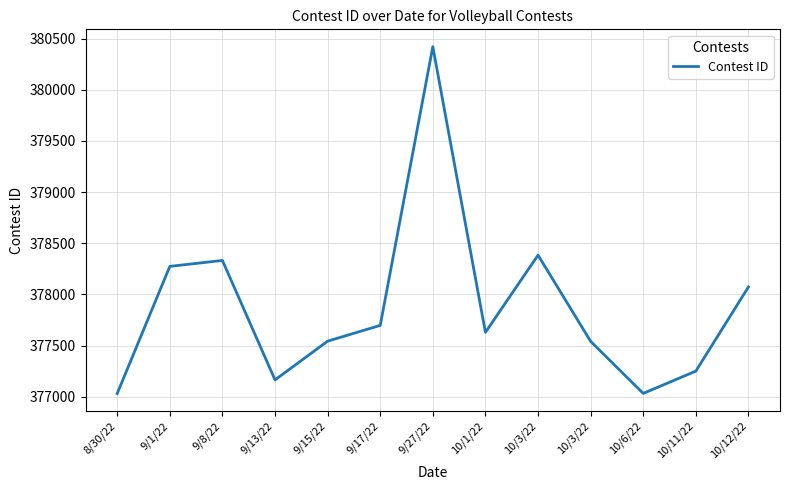

Which category has the highest value across all series?

9/27/22